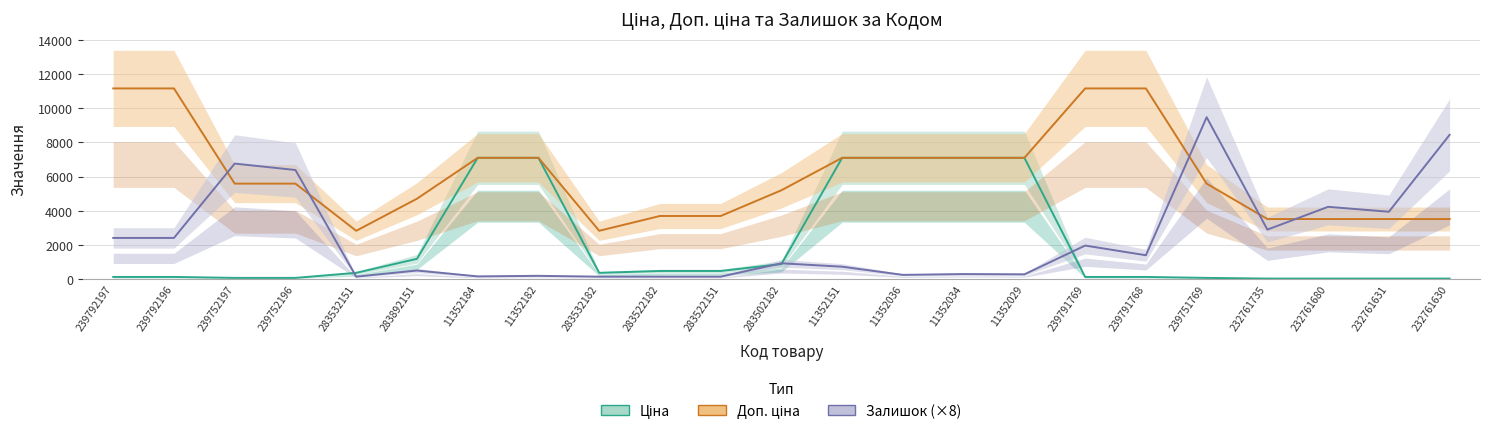

Is the value of Залишок (×8) at 239792196 greater than the value of Доп. ціна at 239792196?

No